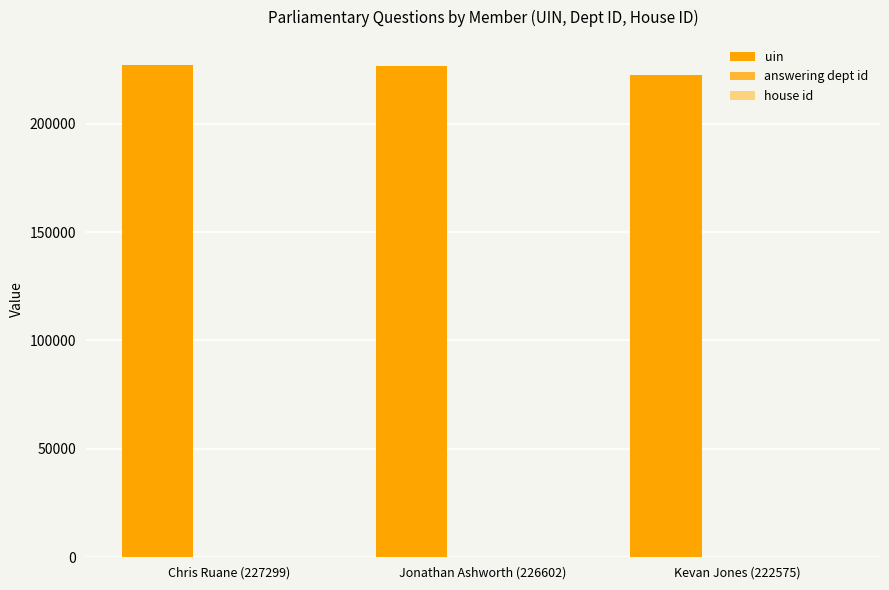

What is the greatest value displayed?

227299